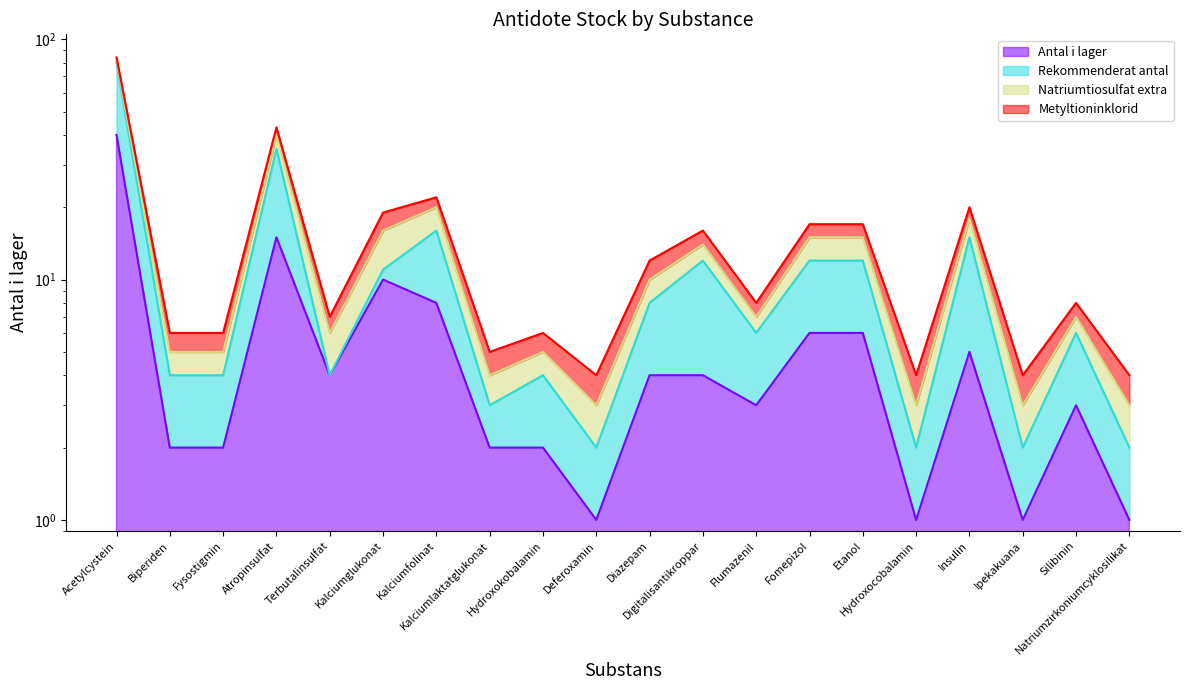

What is the spread (max minus min) of values at Kalciumglukonat?

1